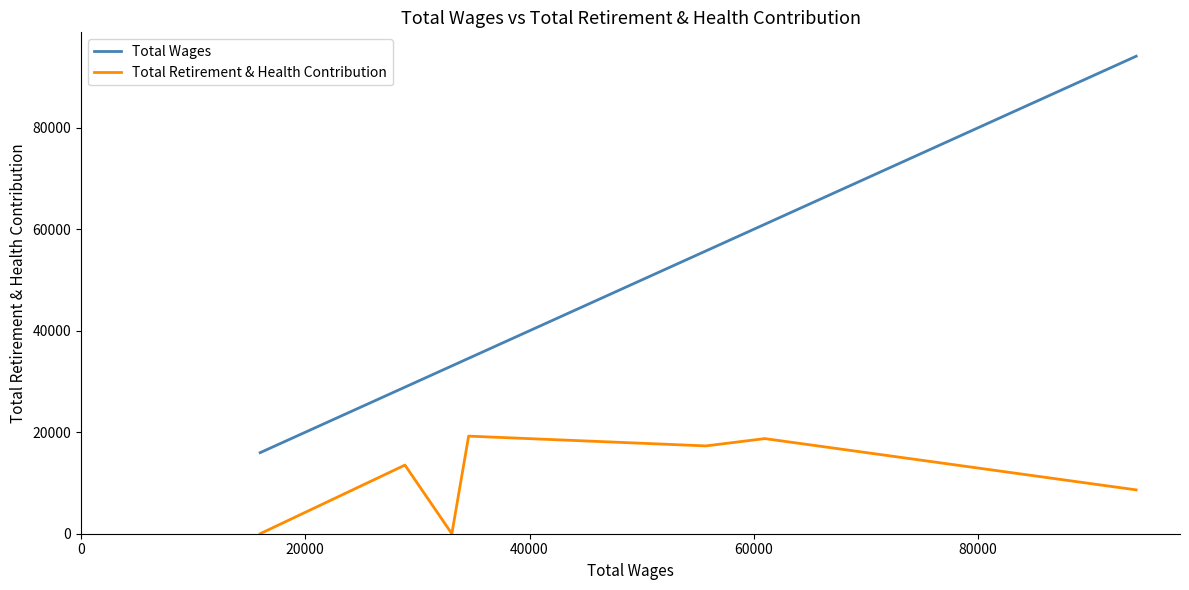

True or false: Total Wages and Total Retirement & Health Contribution cross at least once.

False